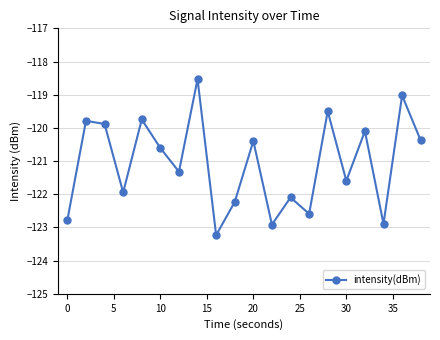

What is the value of the 6th point from the left?

-120.6